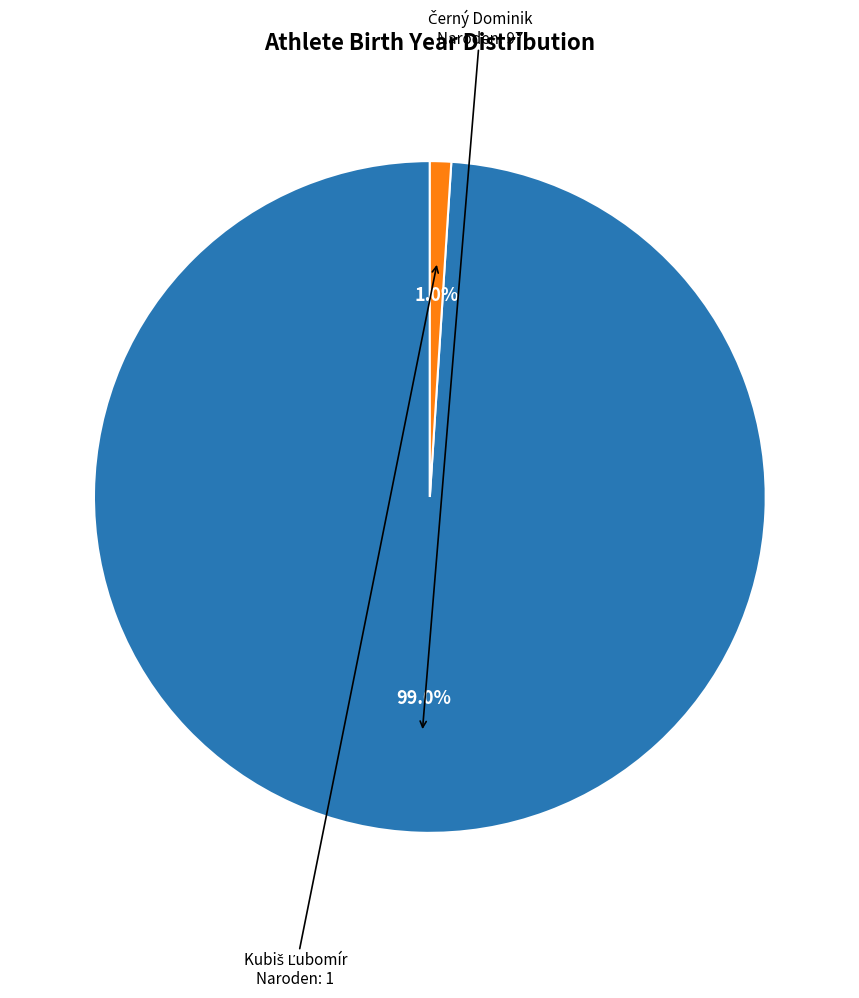

Is there a majority slice in this chart?

Yes